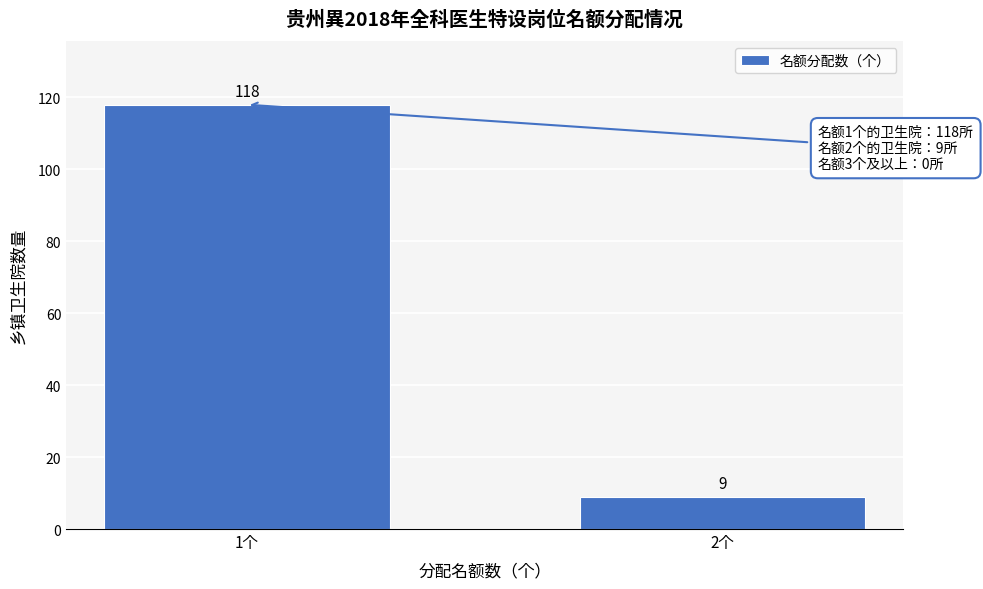

Reading right to left, what are all the values shown in this chart?

9	118